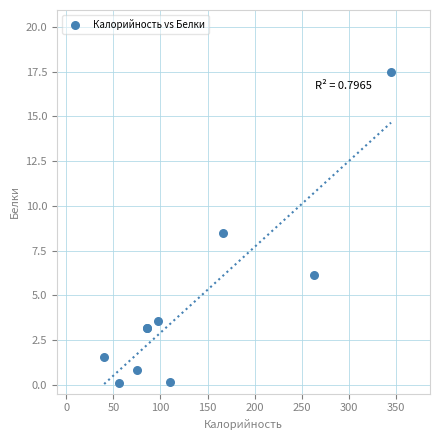

What Y value in the scatter plot is closest to 8?

8.5